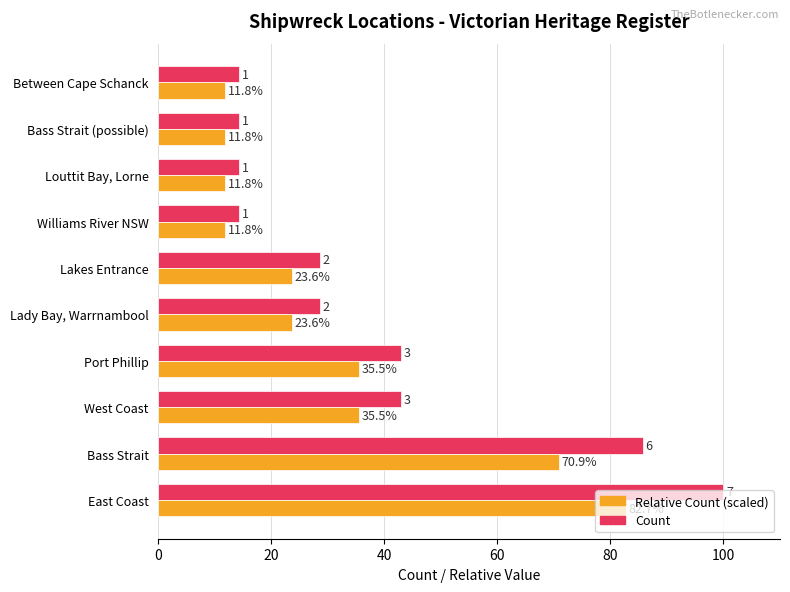

How many data points in Relative Count (scaled) are above 23?

6